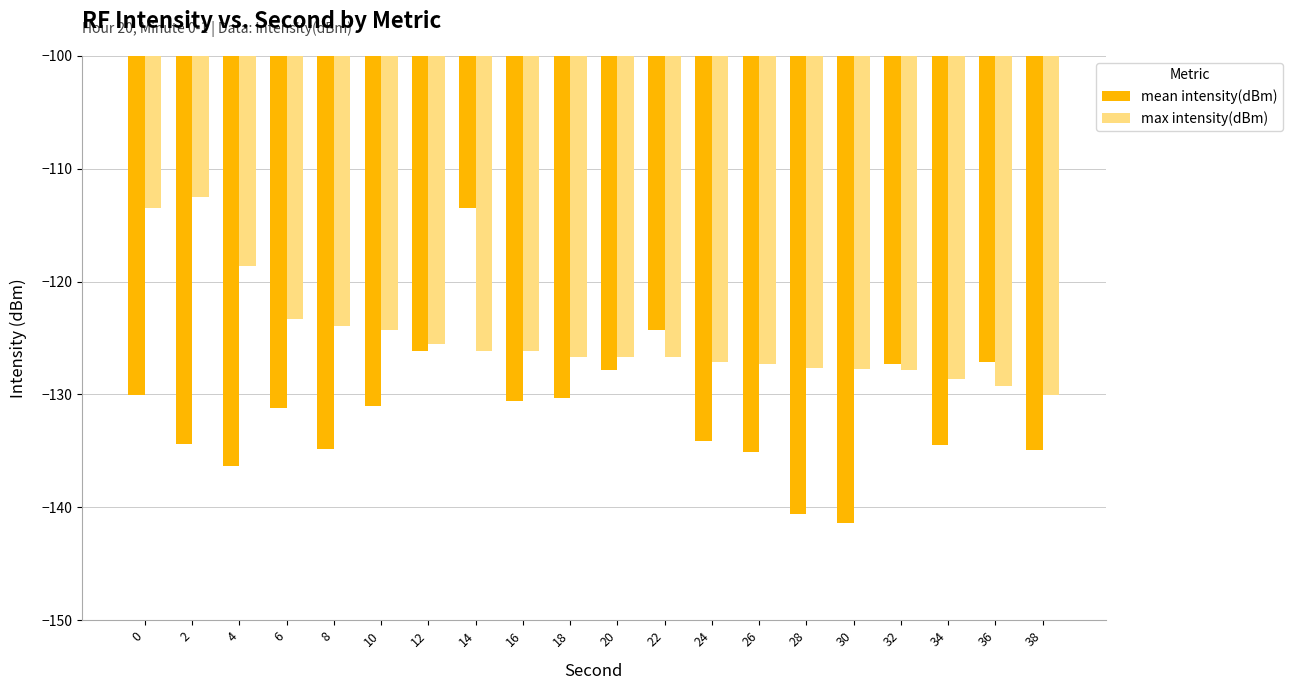

What is the lowest value of the mean intensity(dBm) series?

-141.4